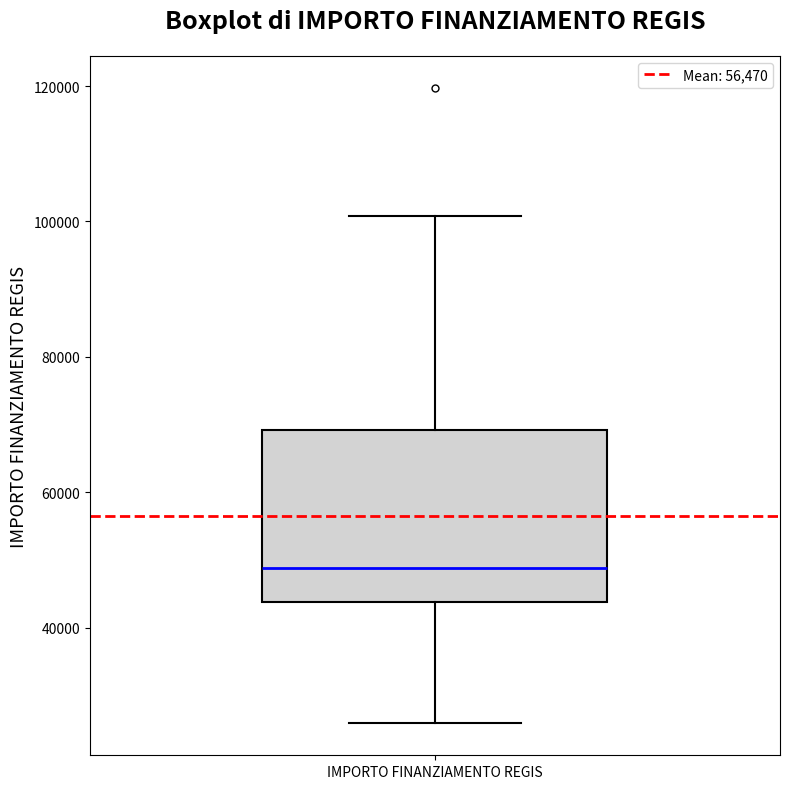

Where does the lower whisker of the box for IMPORTO FINANZIAMENTO REGIS end on the y-axis? The values are not printed on the chart, so give them approximately, as read against the axis.

26000